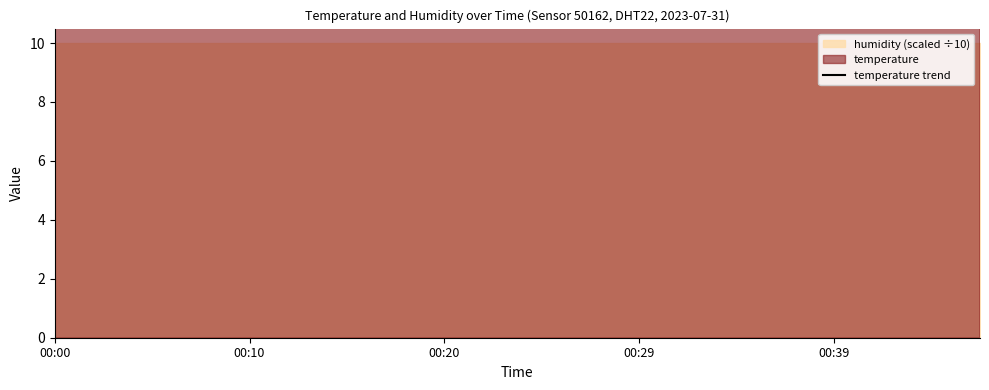

How many lines are shown in the chart?

1